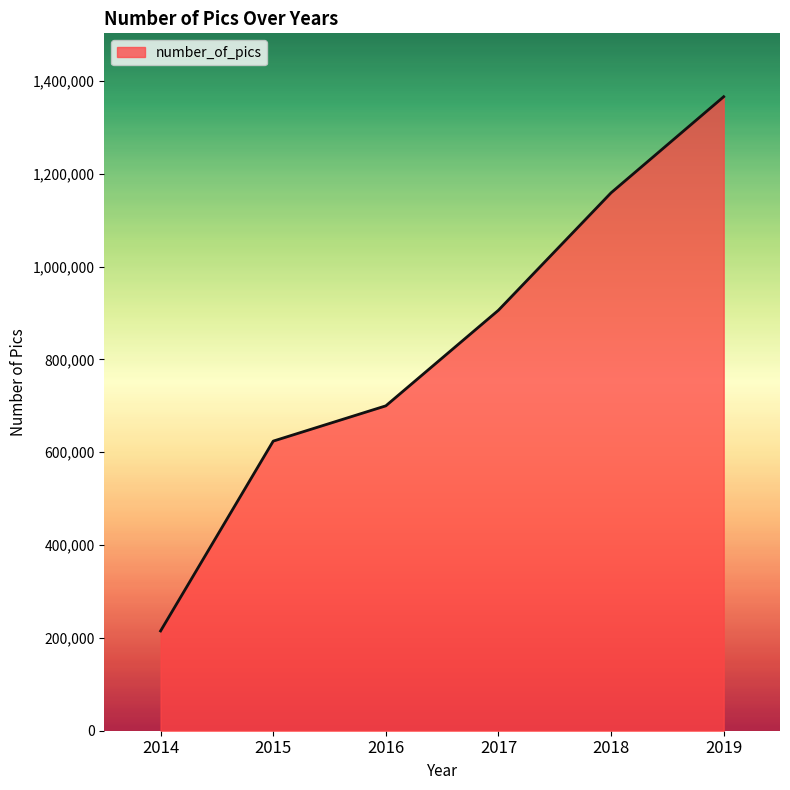

Rank the categories by value from highest to lowest.

2019, 2018, 2017, 2016, 2015, 2014